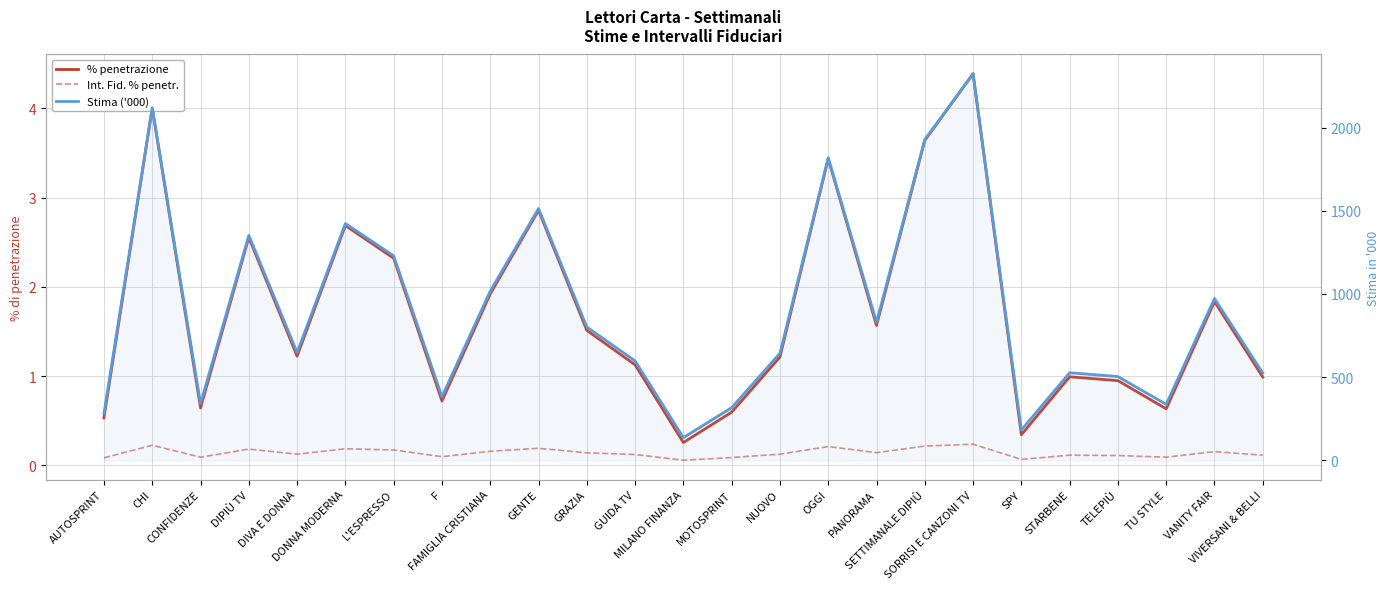

Which series changed the most between GENTE and PANORAMA?

Stima ('000)